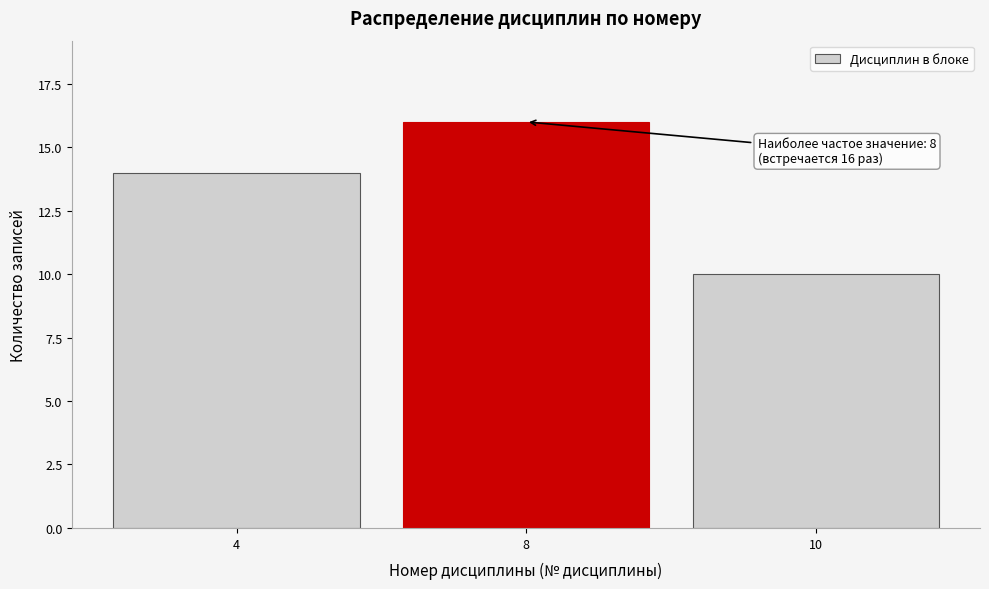

Reading left to right, extract all data points from this chart.

14	16	10